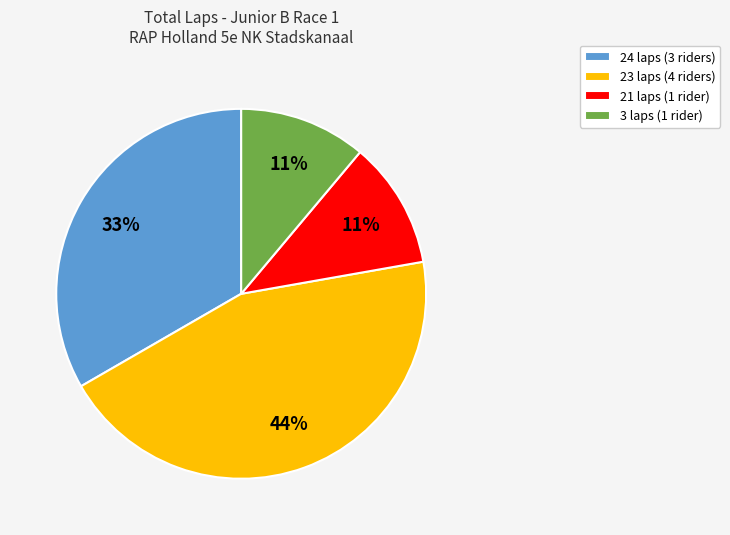

To the nearest percent, what is the difference between the largest and smallest slice percentages?

33%